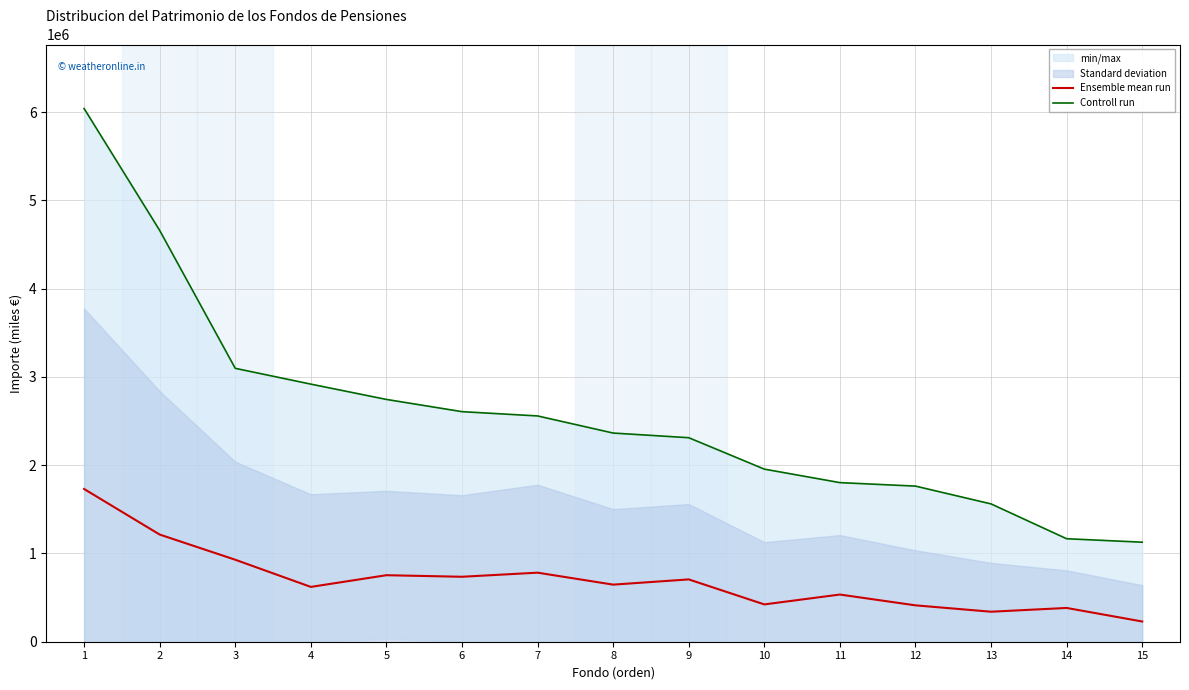

How many lines are shown in the chart?

2